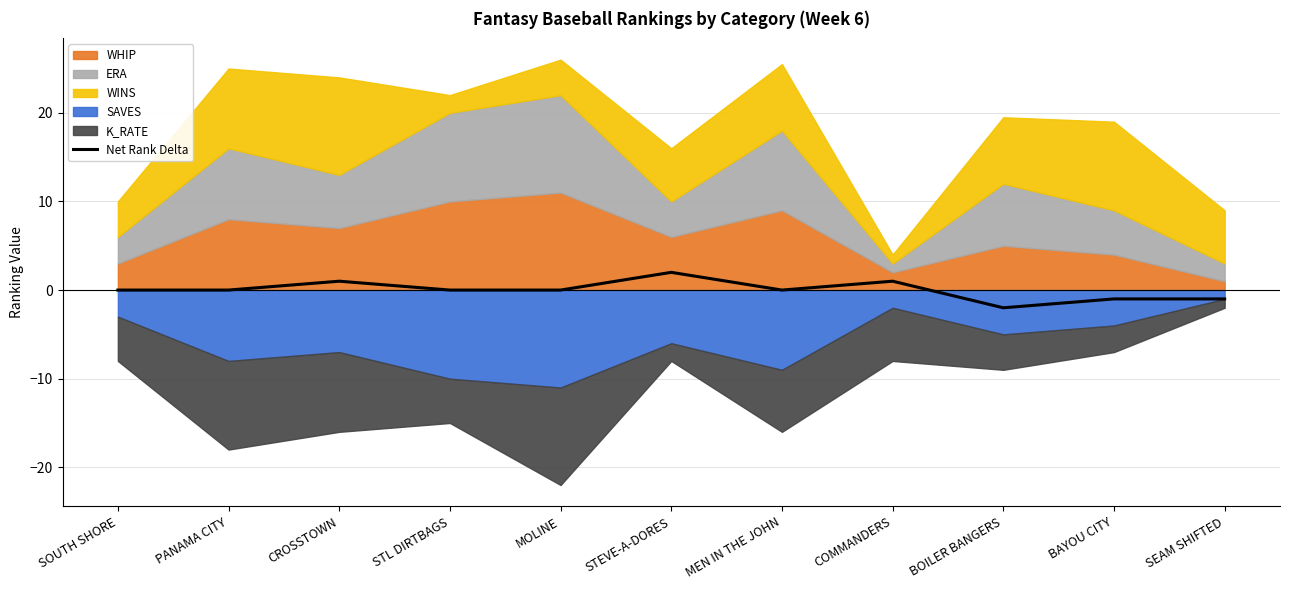

Which category has the lowest value across all series?

BOILER BANGERS